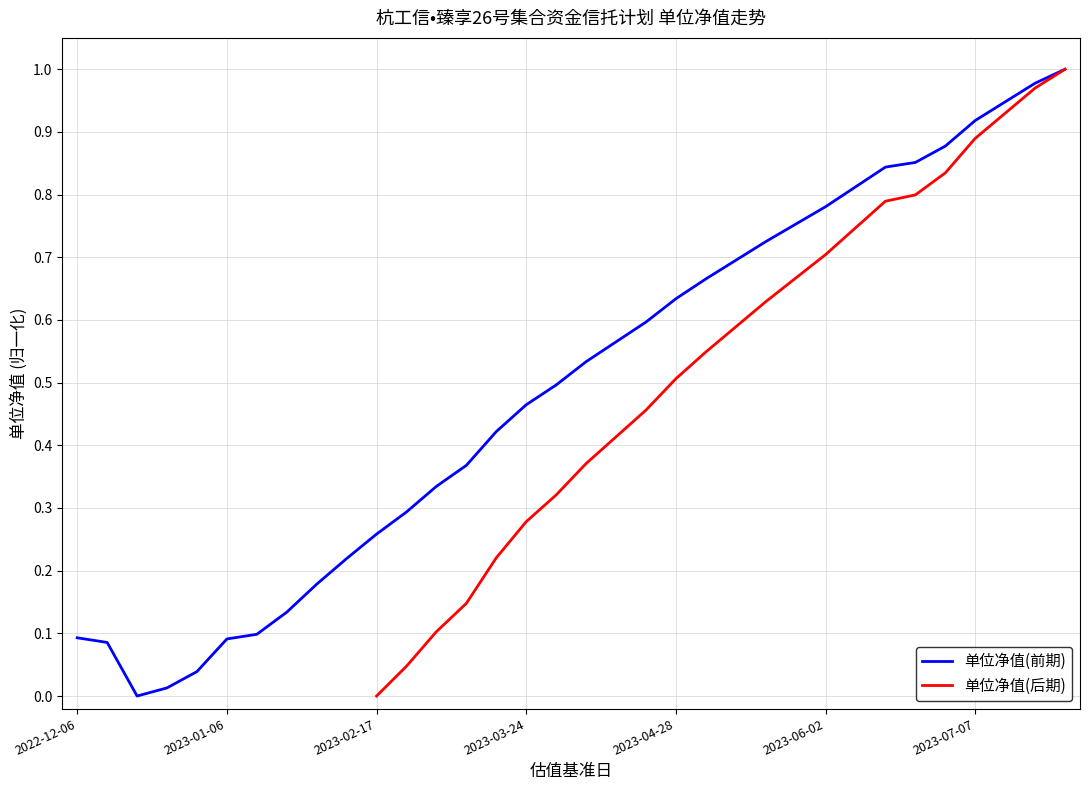

The chart shows a value of 0.2 at 2023-01-20. True or false?

False